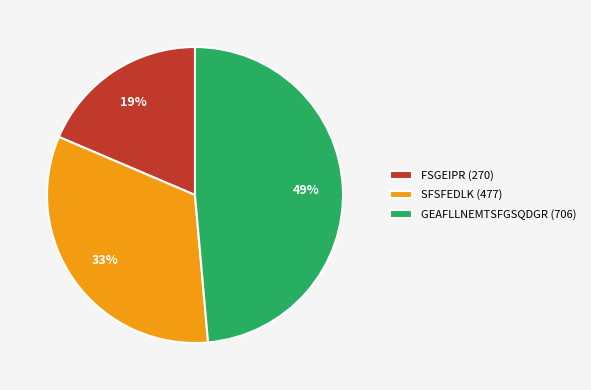

To the nearest percent, what percentage of the pie is FSGEIPR (270)?

19%